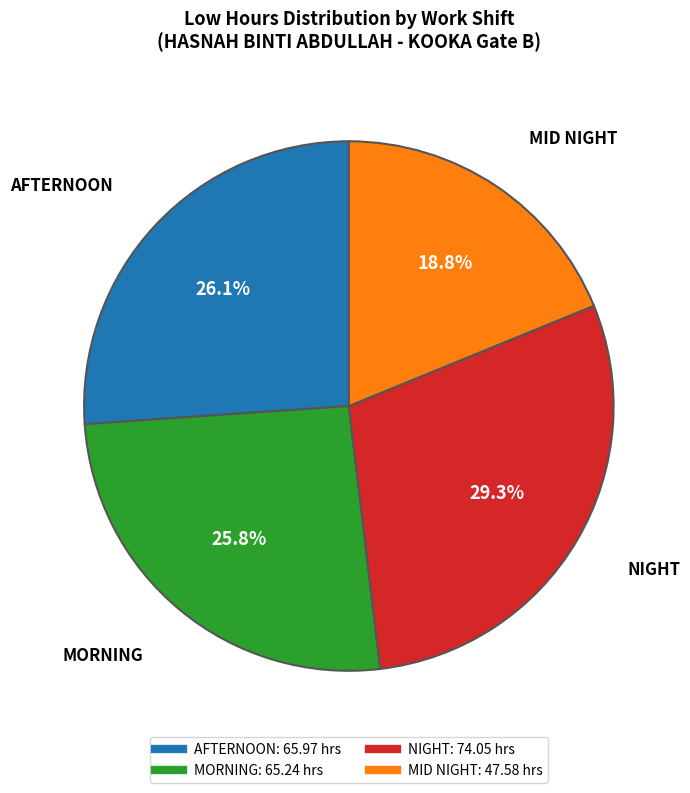

Does any single category account for the majority?

No